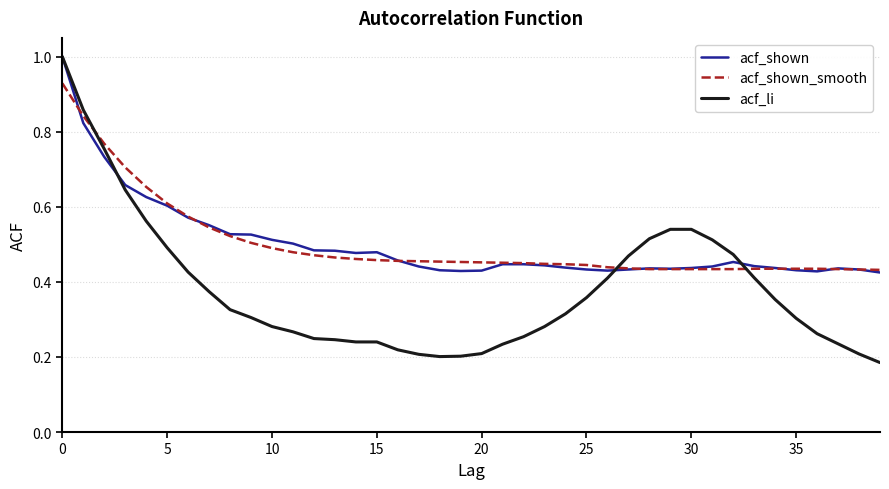

Which series has the widest spread of values?

acf_li